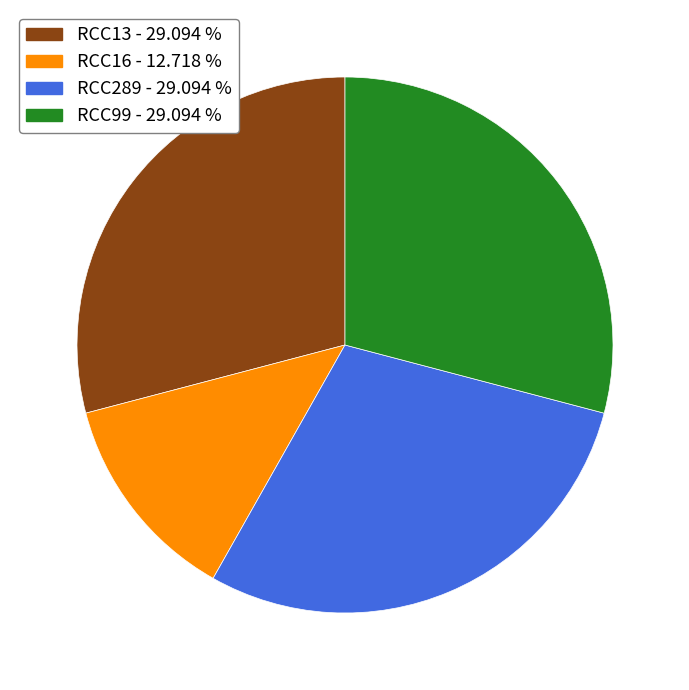

Which has a higher value, RCC16 or RCC13?

RCC13